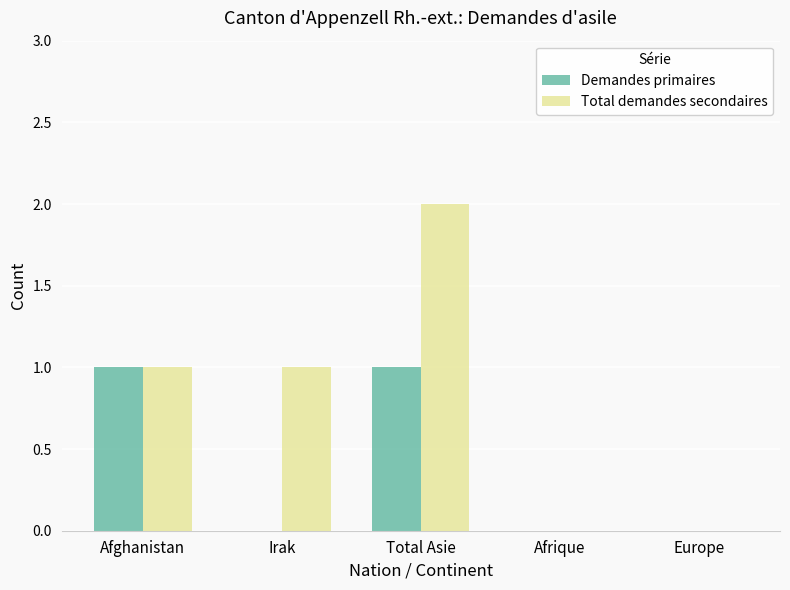

The value of Total demandes secondaires at Afrique is 1. True or false?

False